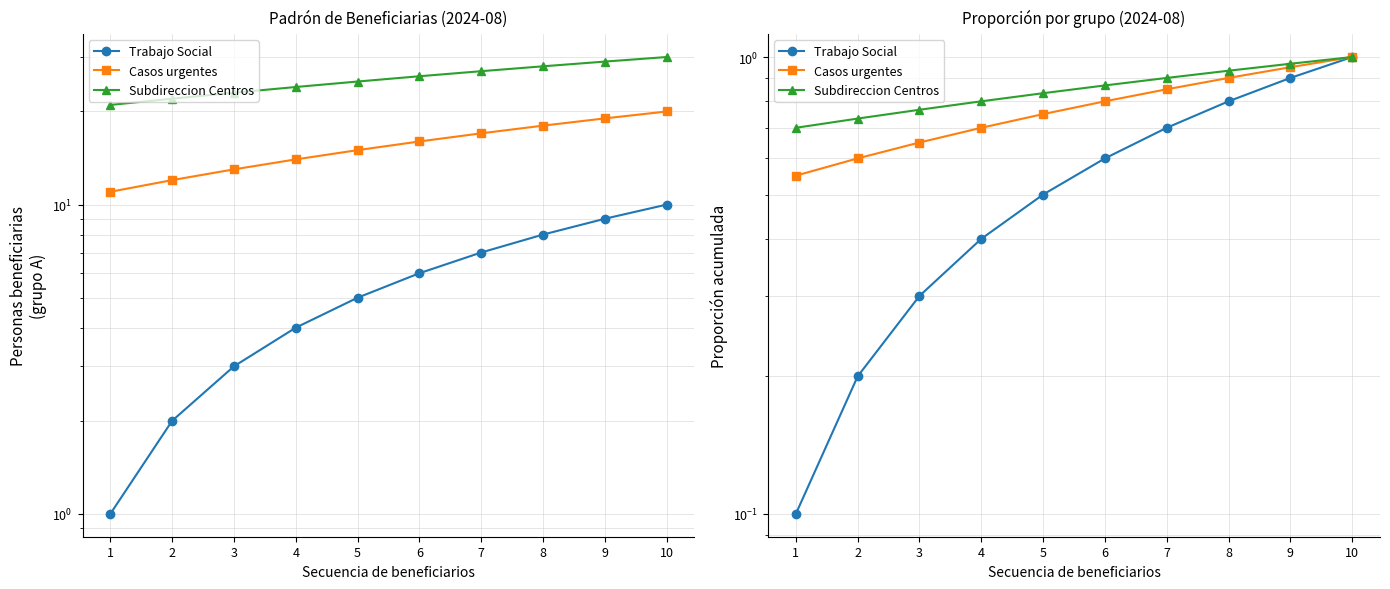

At how many categories does at least one series exceed 0?

10